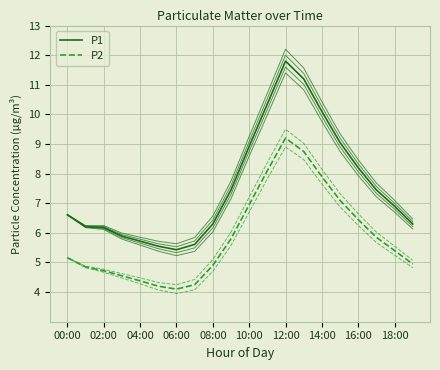

Is it true that P2 equals 8.9 at 17?

False